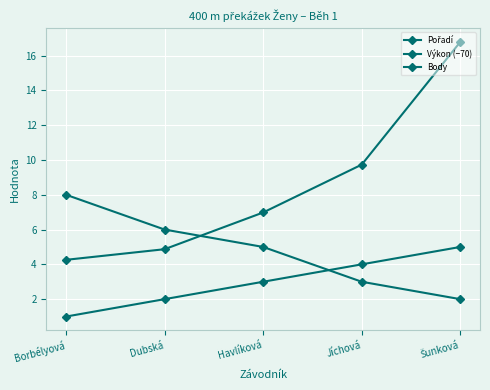

Between Borbélyová and Dubská, which is larger?

Dubská